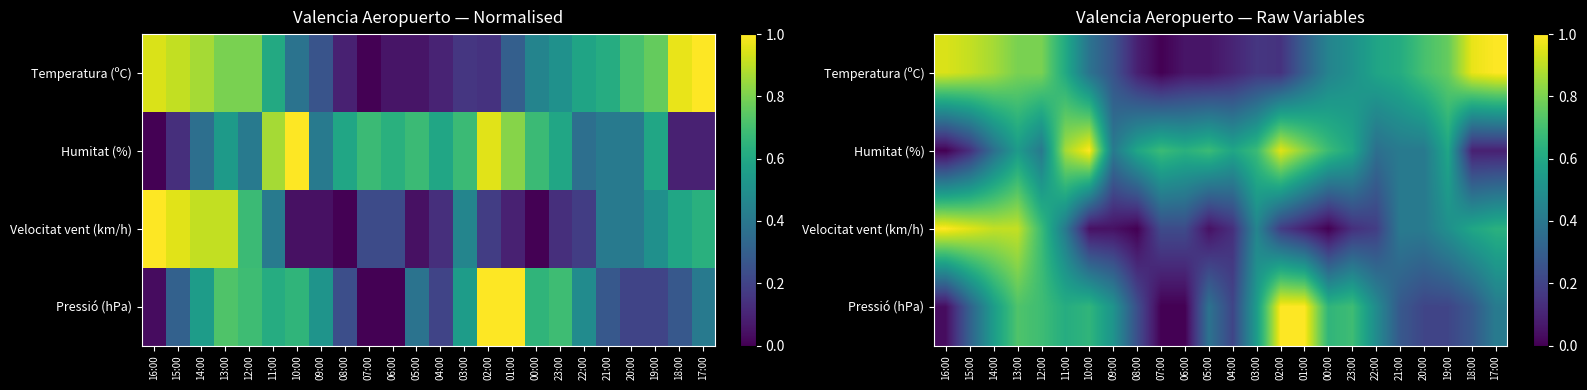

True or false: Temperatura (ºC) has a value of 0.8 at 21:00.

False